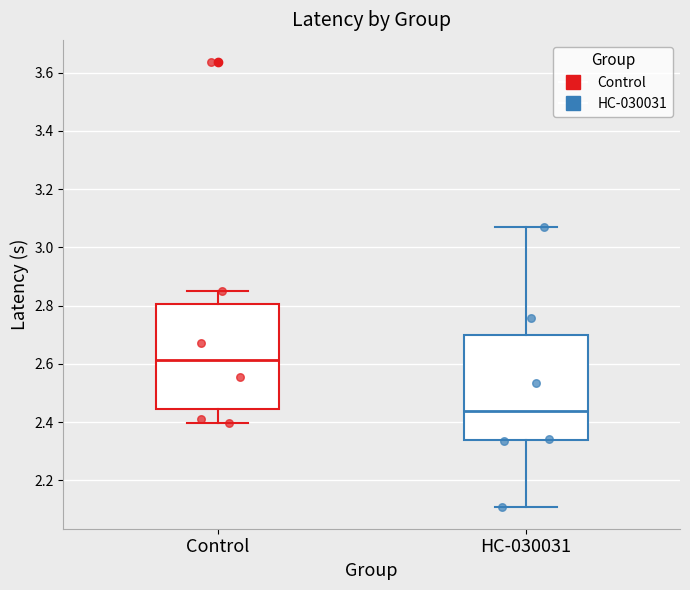

Which box's median line is the highest?

Control